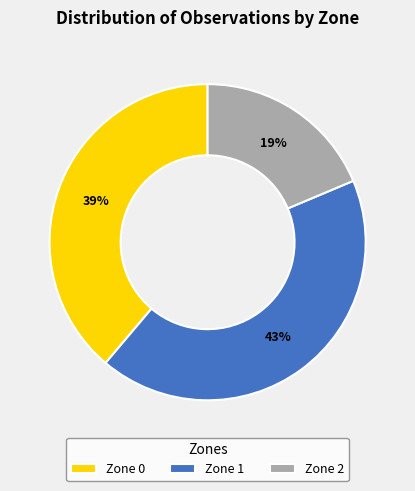

To the nearest percent, what is the difference between the Zone 1 and Zone 0 slice percentages?

4%